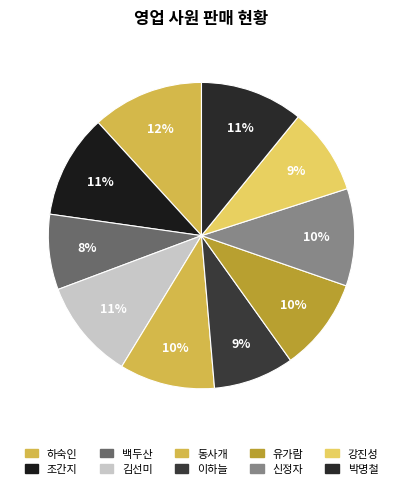

What is the total percentage of 박명철 and 조간지?

21.9%